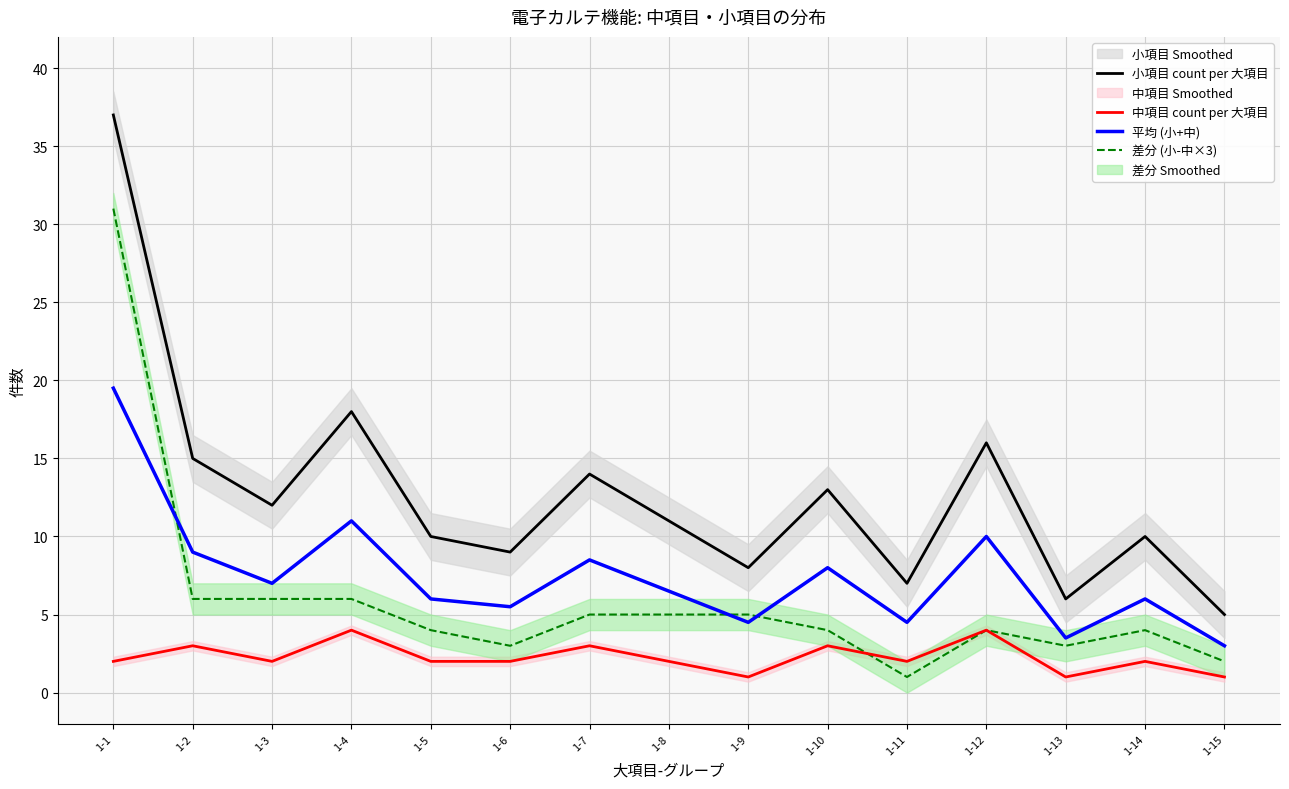

List the series in order of their peak value, highest first.

小項目 count per 大項目, 差分 (小-中×3), 平均 (小+中), 中項目 count per 大項目